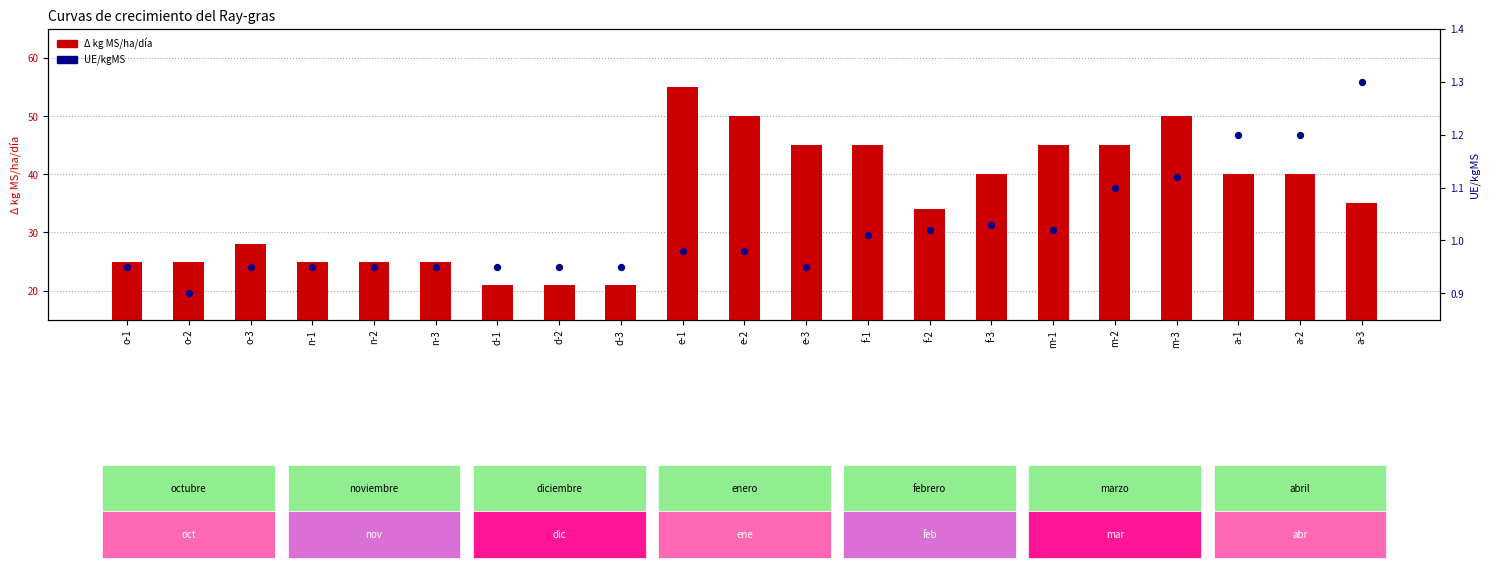

What are all the series names shown in the legend?

Δ kg MS/ha/día, UE/kgMS